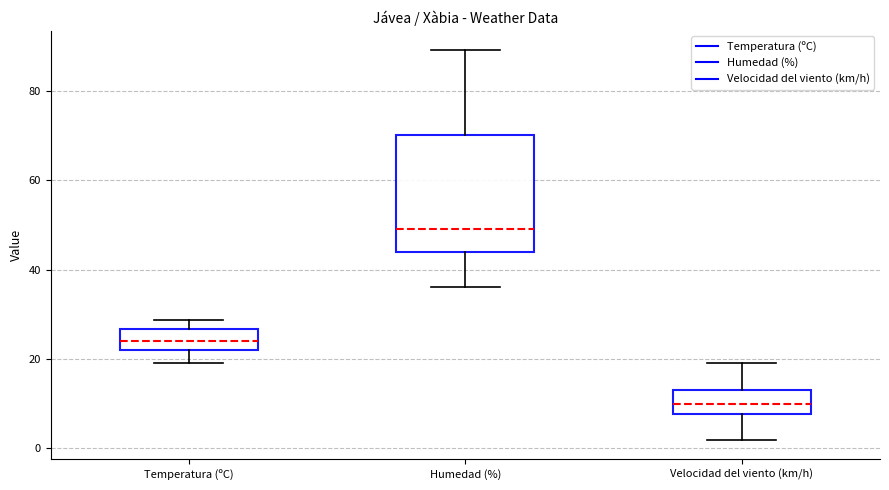

Where does the median line of the box for Temperatura (ºC) sit on the y-axis? The values are not printed on the chart, so give them approximately, as read against the axis.

24